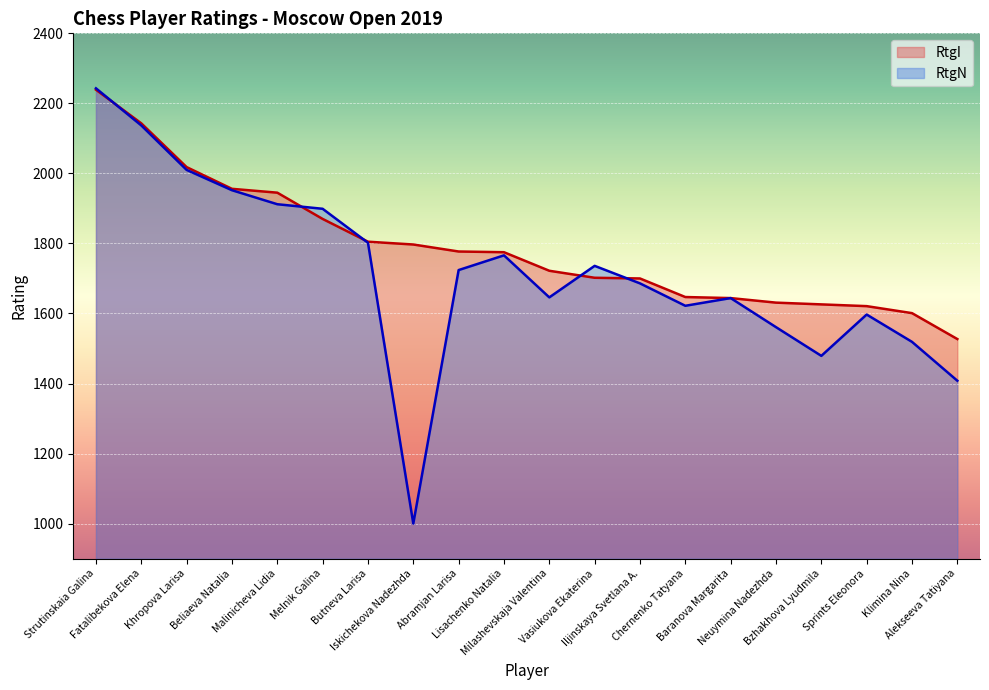

List the series in order of their peak value, highest first.

RtgN, RtgI